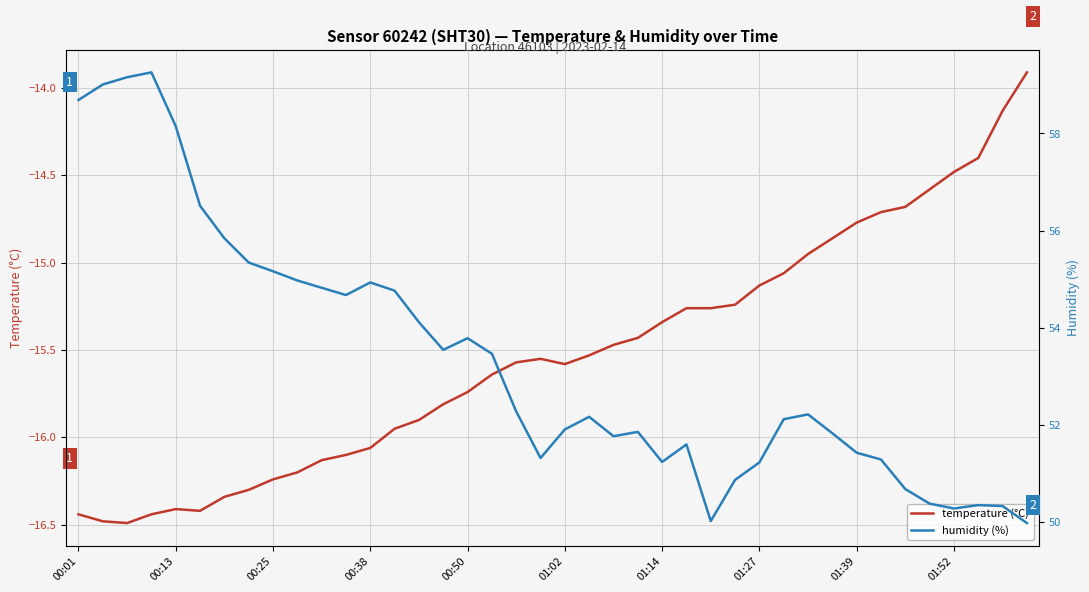

Is the value of temperature (°C) at 24 greater than the value of humidity (%) at 15?

No